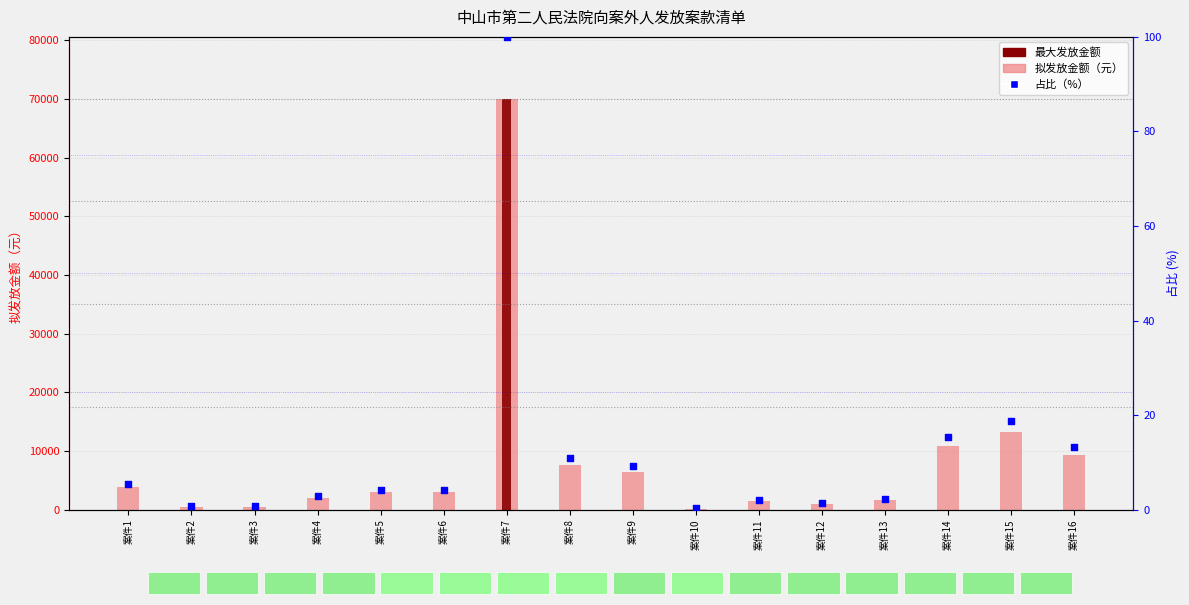

Which series has the largest total across all categories?

拟发放金额（元）